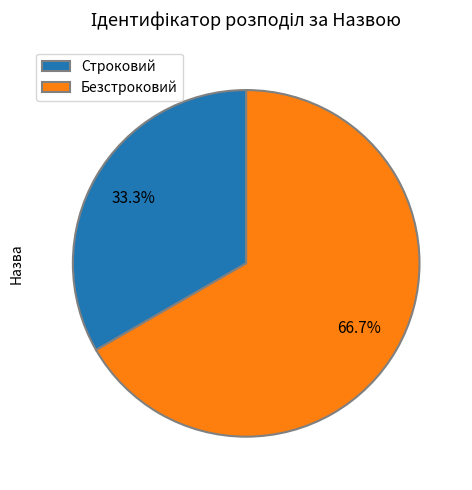

To the nearest percent, what is the difference between the Строковий and Безстроковий slice percentages?

33%